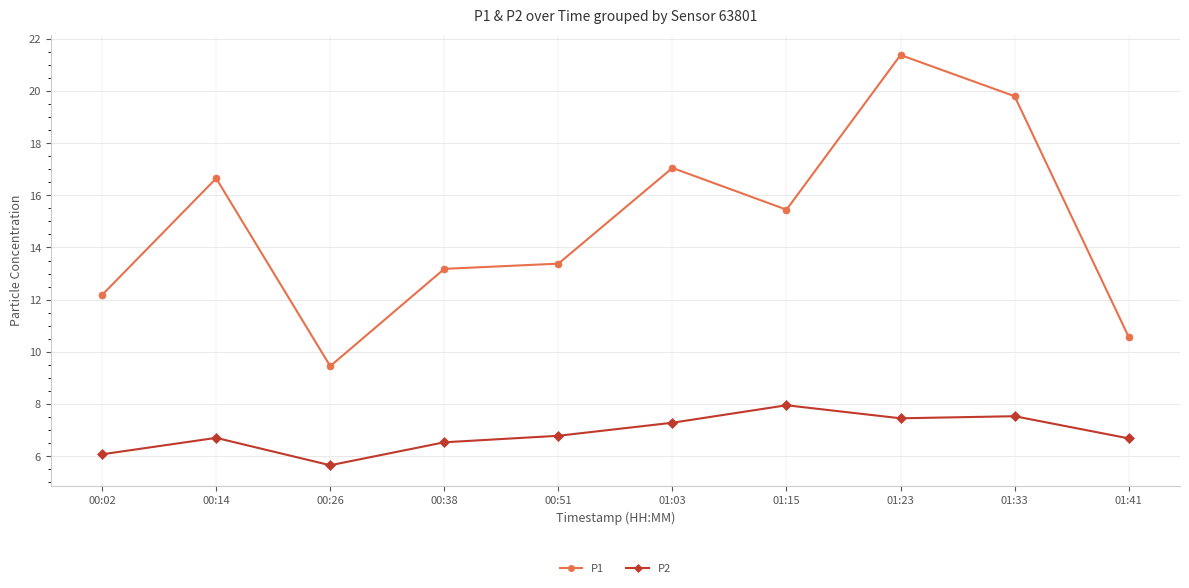

What is the greatest value displayed?

21.4